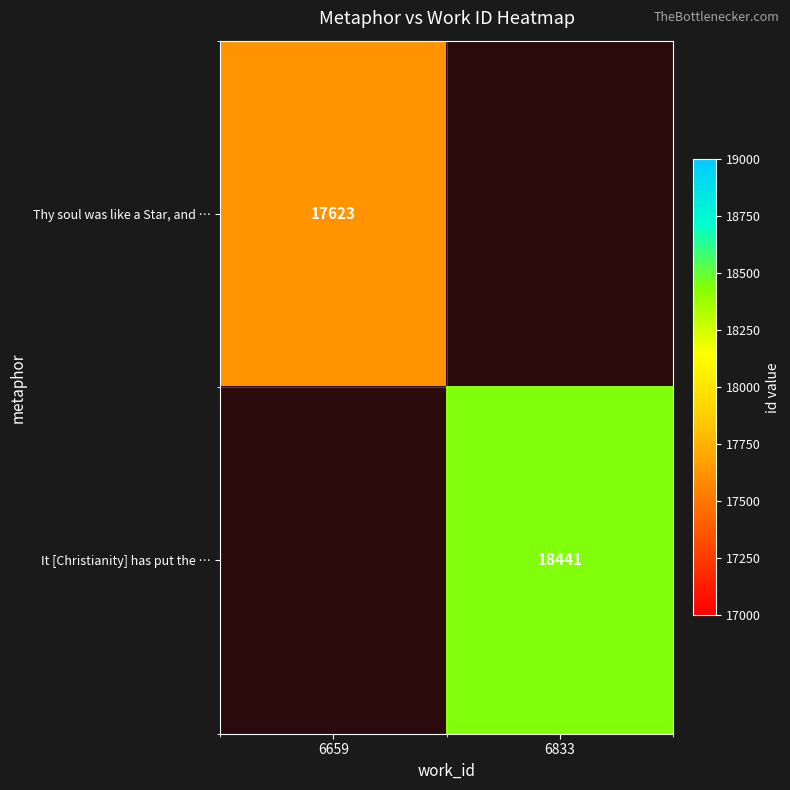

What is the maximum value shown in the chart?

18441.0